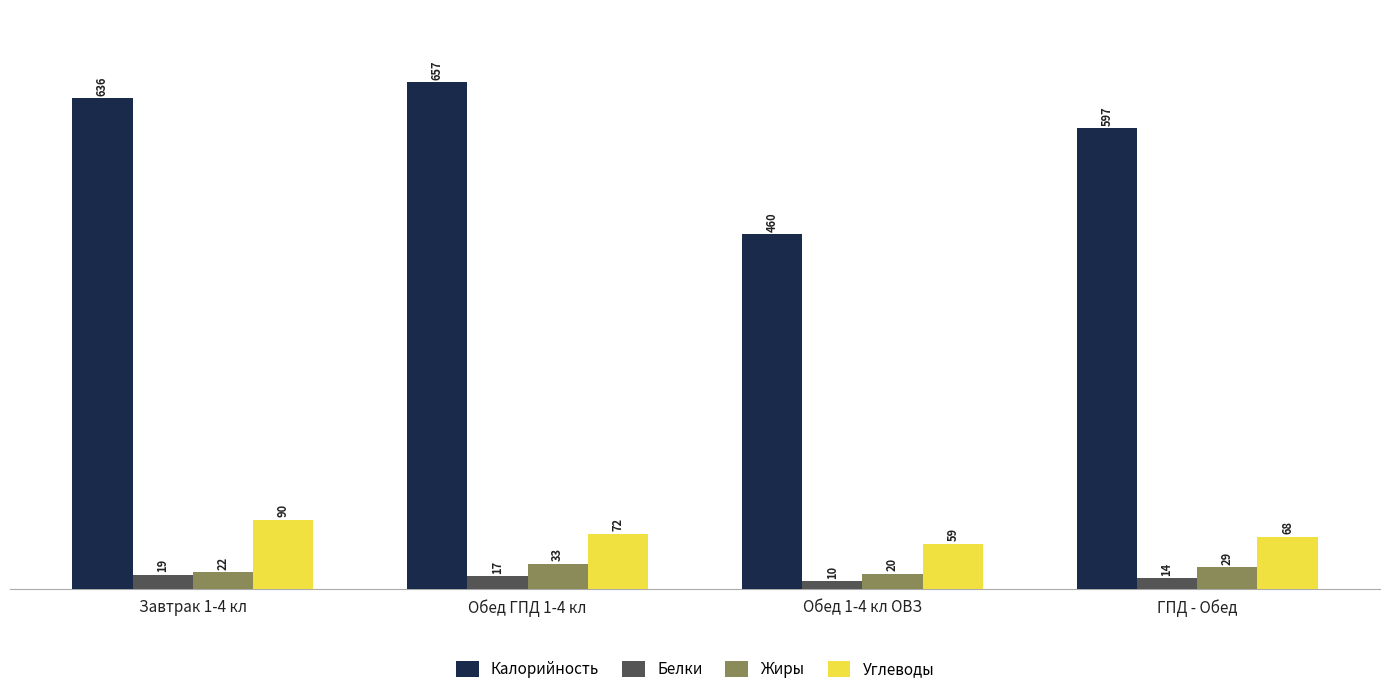

At Обед ГПД 1-4 кл, list the series in order from largest to smallest.

Калорийность, Углеводы, Жиры, Белки